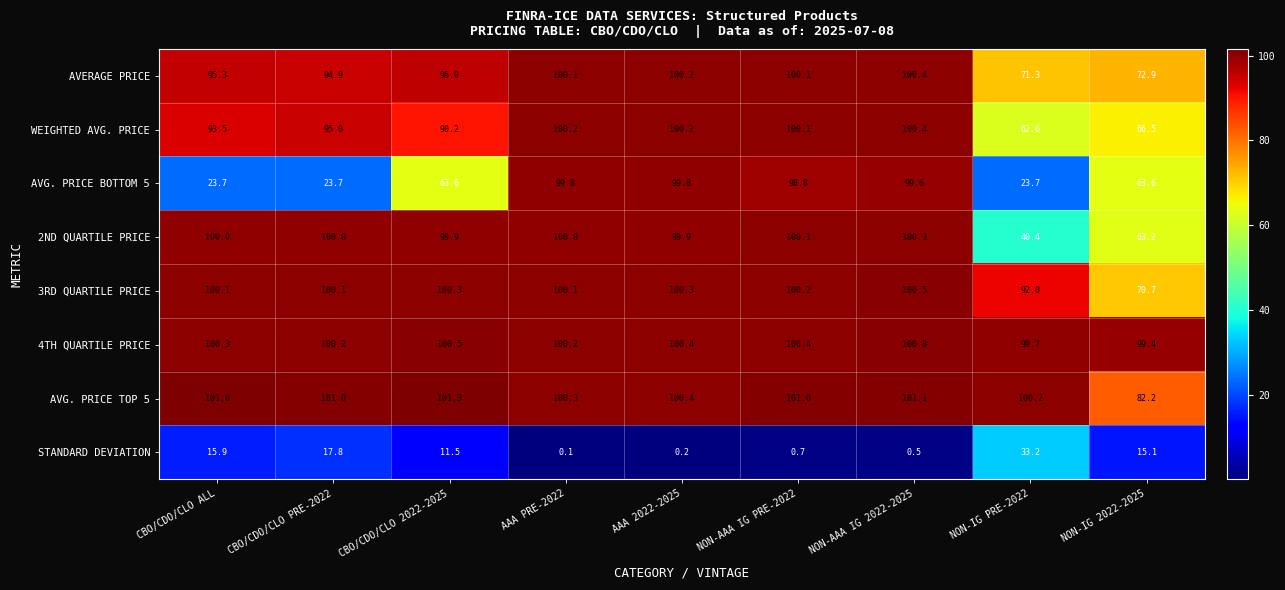

Read the 2ND QUARTILE PRICE value at NON-IG PRE-2022.

40.4